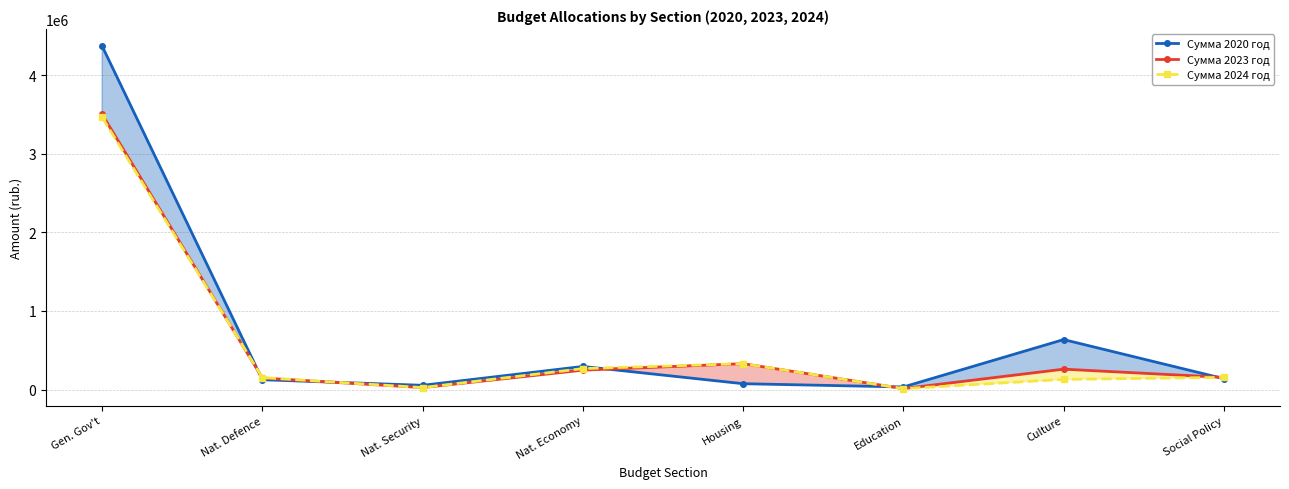

Where does the Сумма 2023 год series first go above 247730?

Gen. Gov't